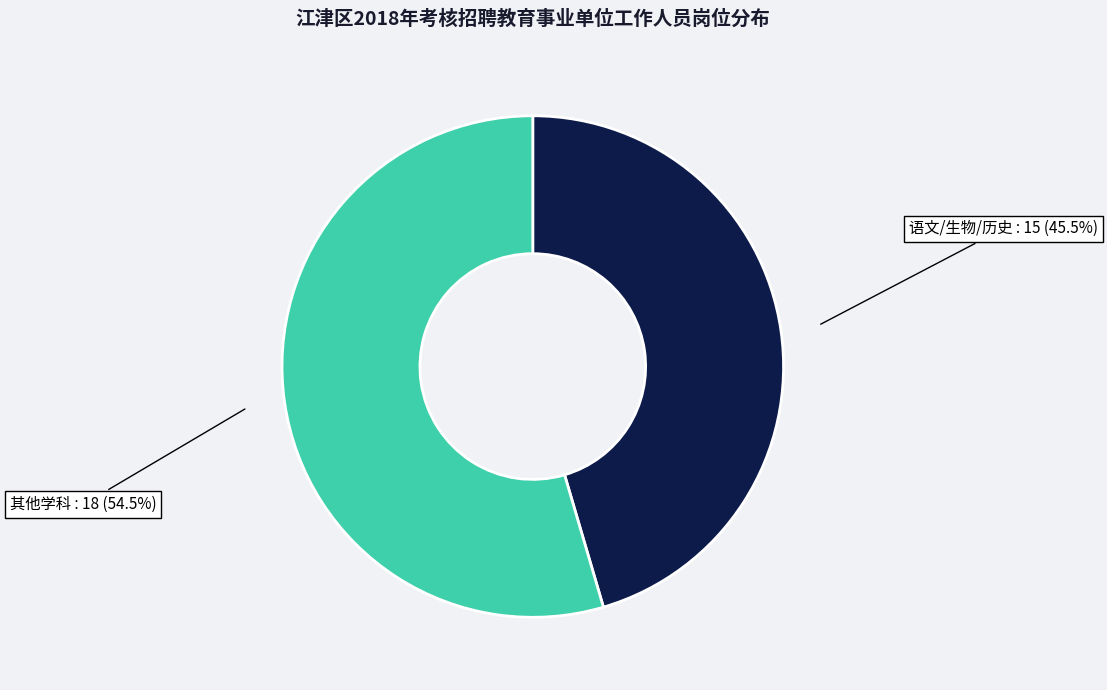

Is there any slice that represents more than half of the pie?

Yes